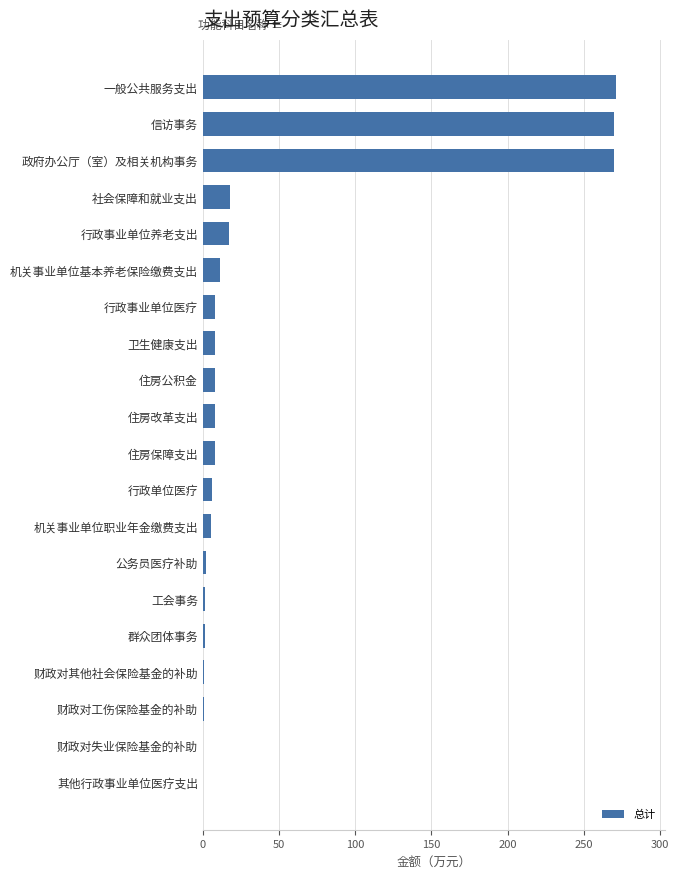

How many data points are above 8?

11